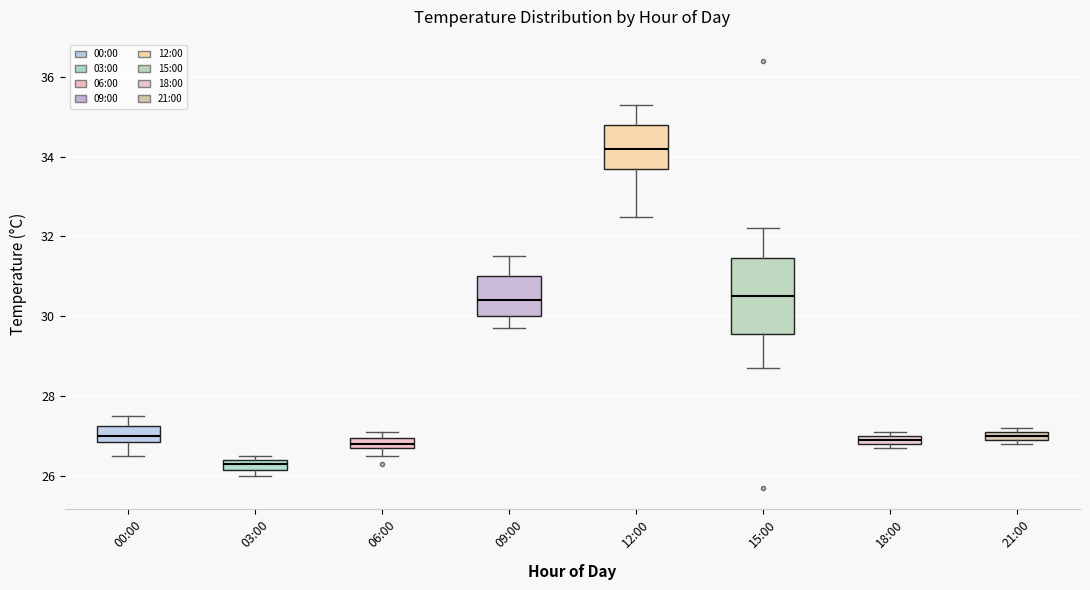

Which box is the tallest, from its lower edge to its upper edge?

15:00